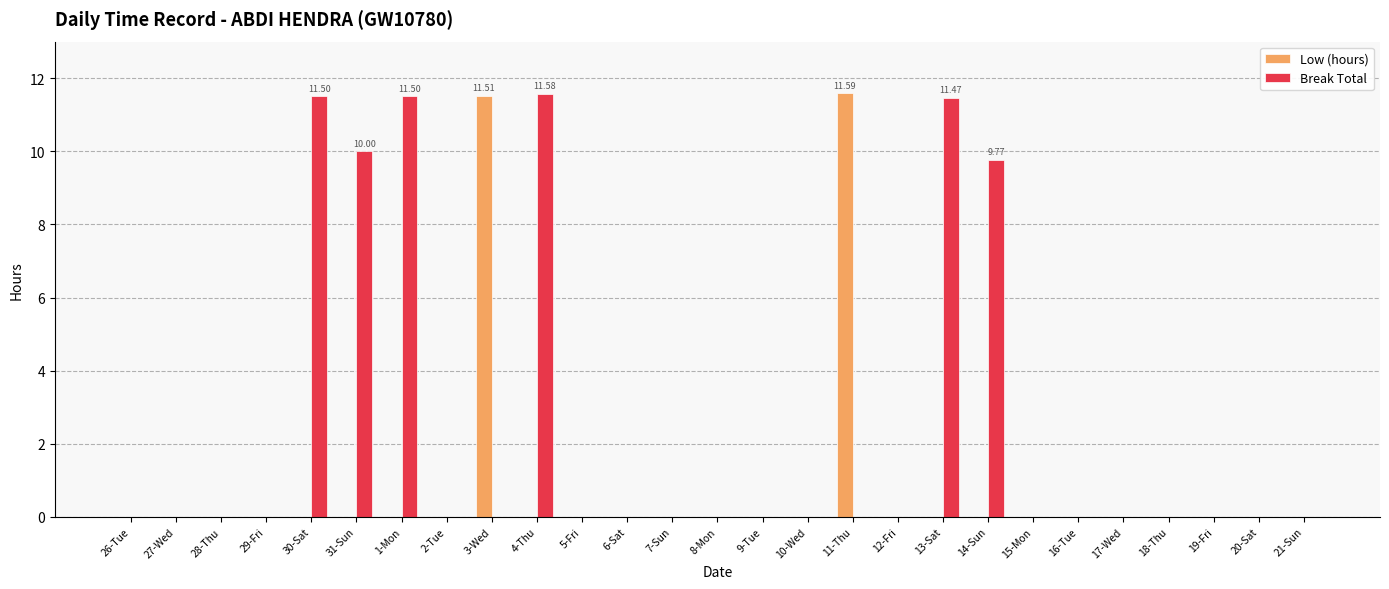

Which series has the largest total across all categories?

Break Total